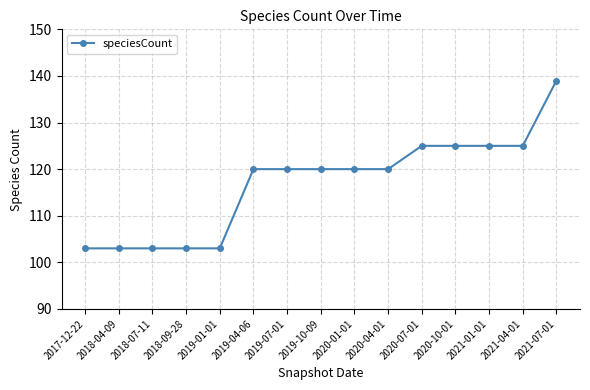

Count the number of categories in the chart.

15